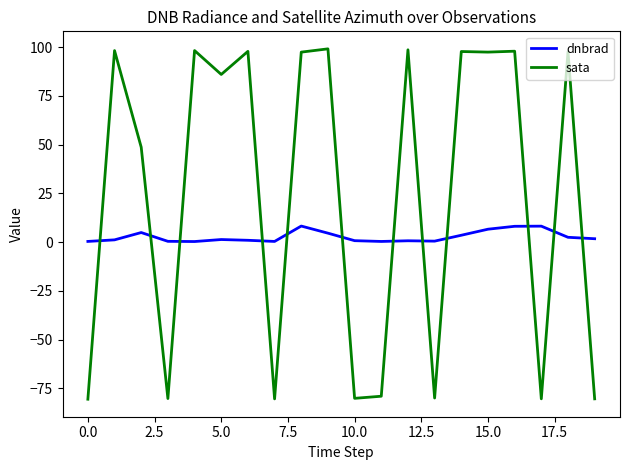

Which series has the largest range (max minus min)?

sata